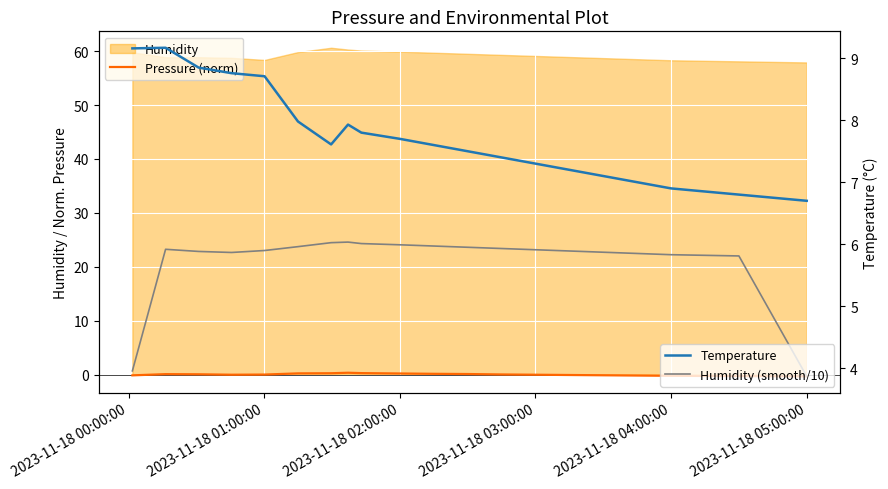

True or false: Humidity (smooth/10) and Pressure (norm) intersect in this chart.

False